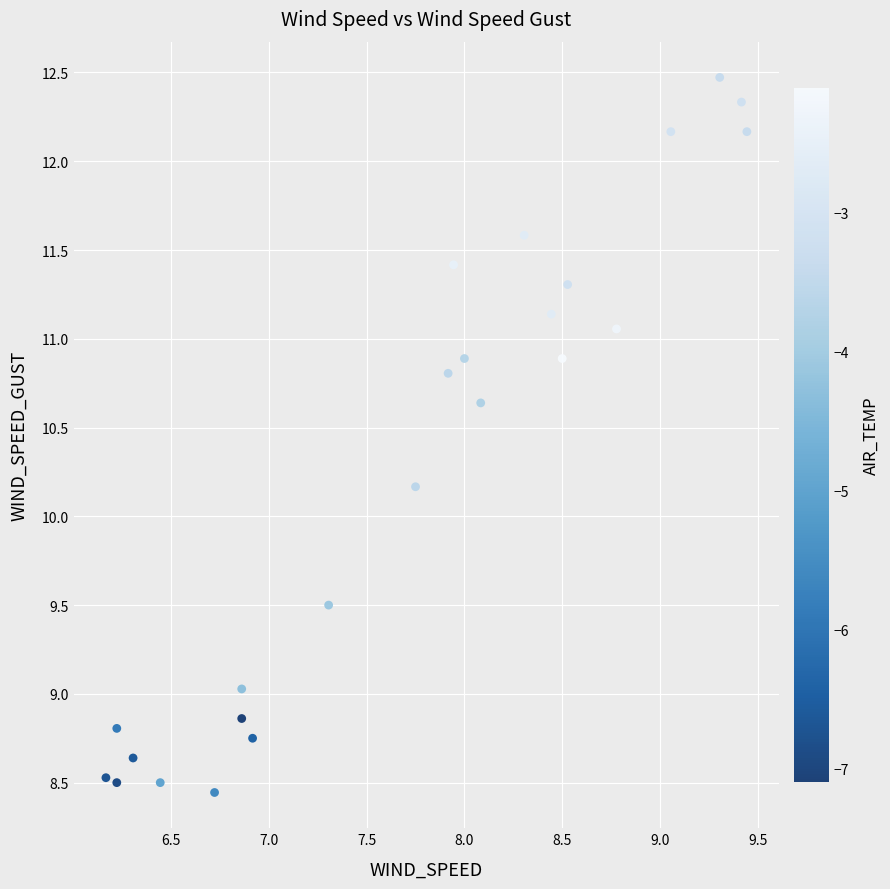

What is the range of Y values (max minus min)?

4.0